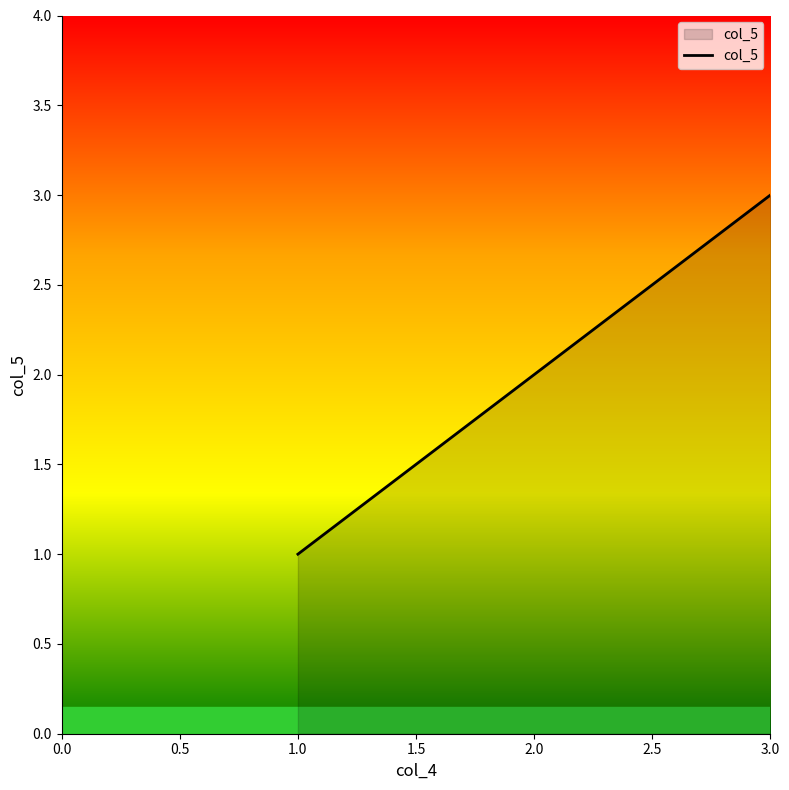

What is the ratio of the value at 1.0 to the value at 2.0?

0.5